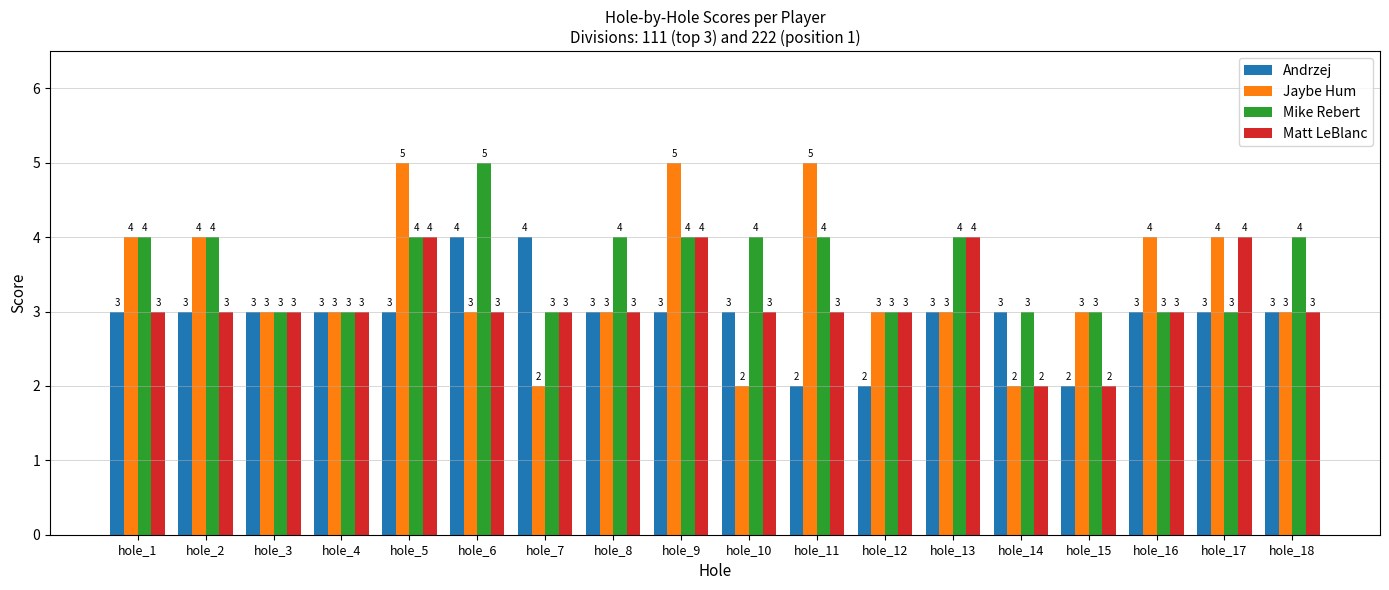

Read the Jaybe Hum value at hole_8.

3